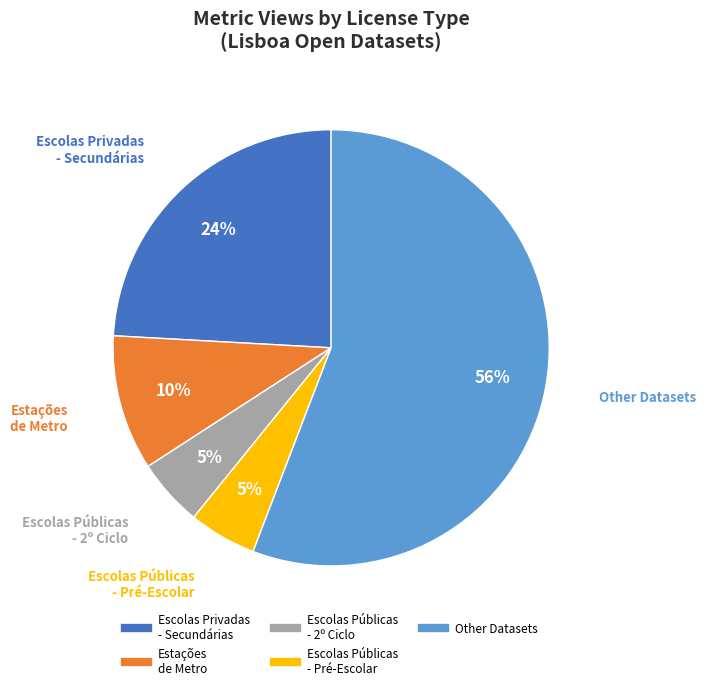

Does any single category account for the majority?

Yes